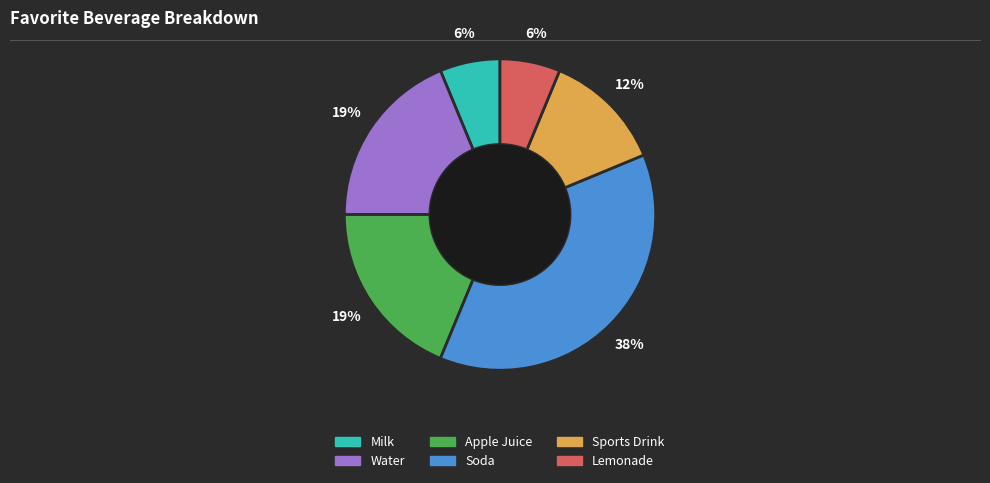

Which category has the biggest portion of the pie?

Soda